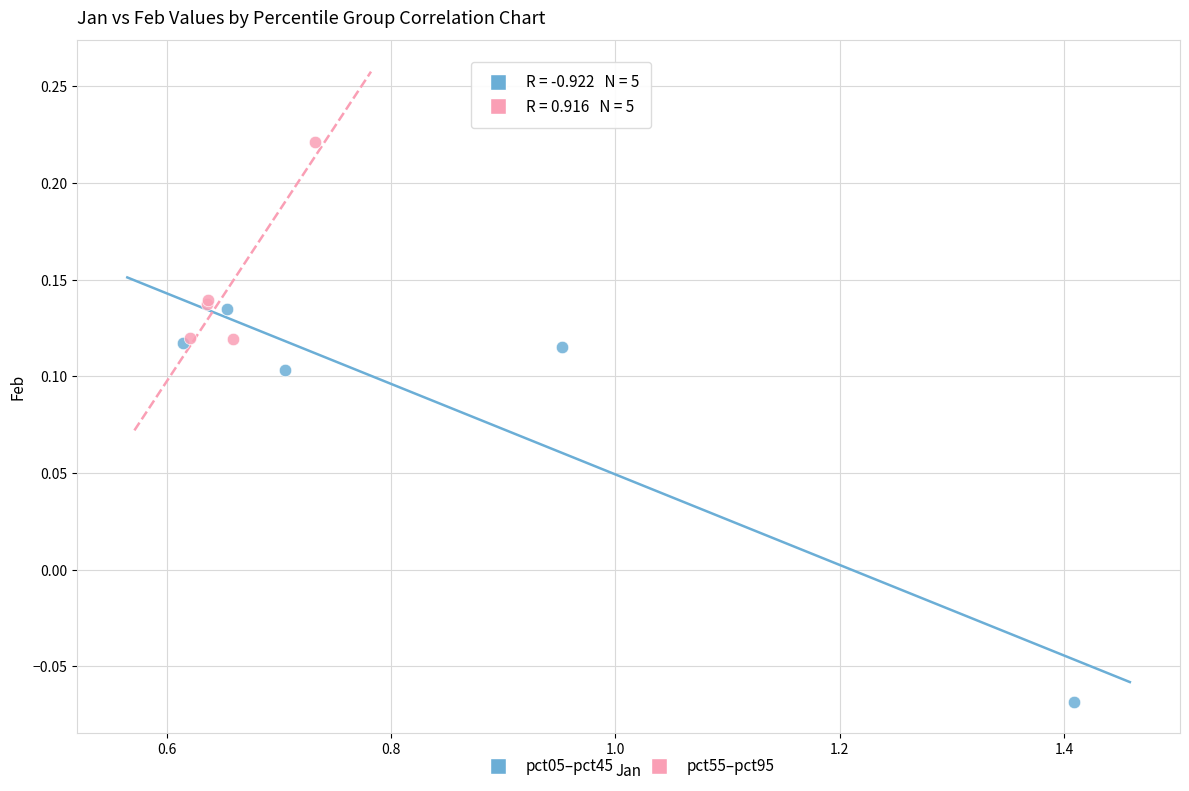

Which series contains the lowest Y value?

pct05–pct45